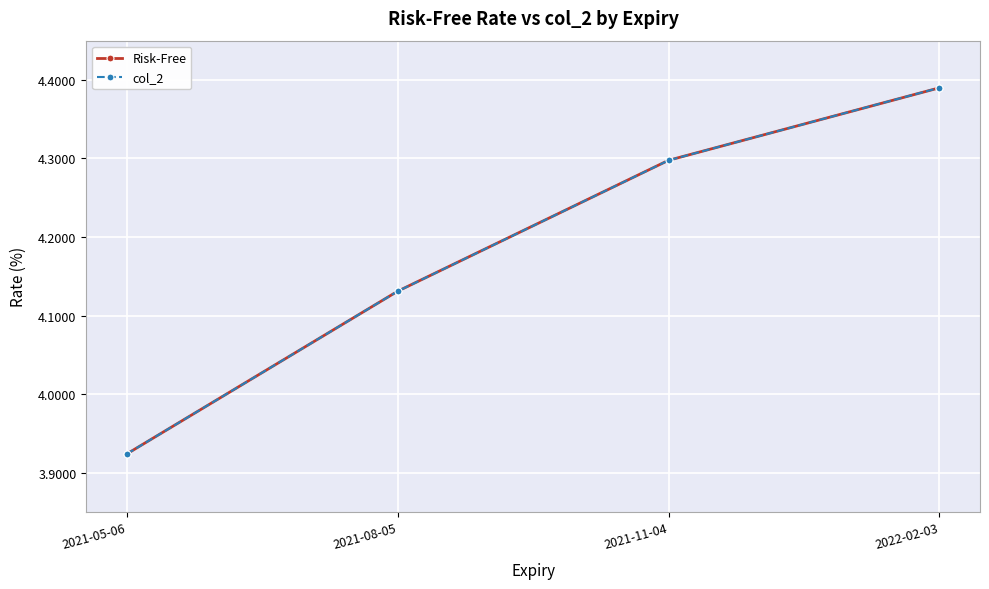

How many values in the col_2 series are below 4?

1